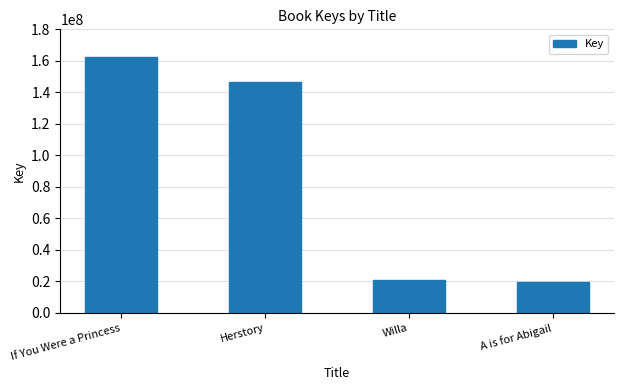

What position from the left is Herstory?

2